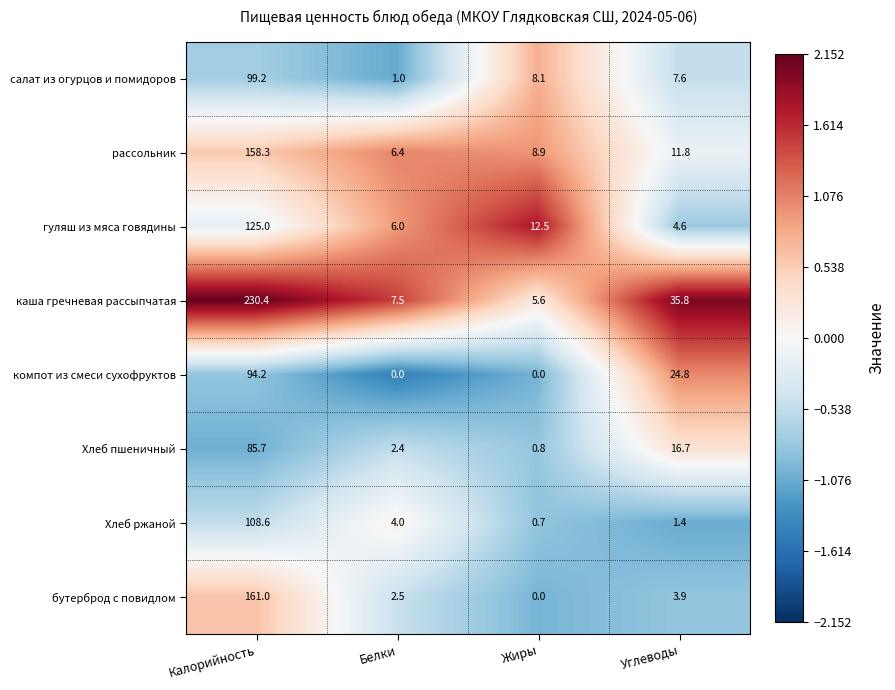

What is the average value of the компот из смеси сухофруктов series?

29.8